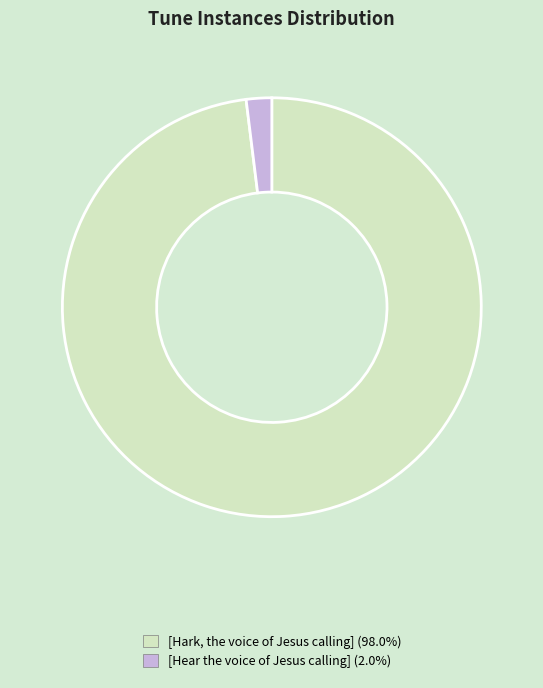

Is it true that [Hark, the voice of Jesus calling] is 98% of the pie?

True